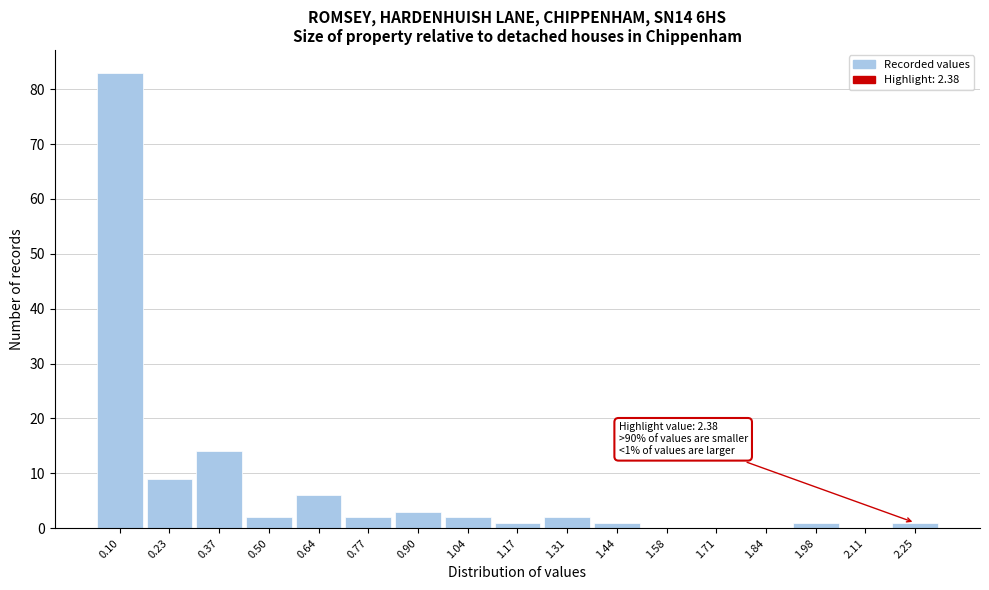

Reading left to right, what are all the values shown in this chart?

0.10=83	0.23=9	0.37=14	0.50=2	0.64=6	0.77=2	0.90=3	1.04=2	1.17=1	1.31=2	1.44=1	1.58=0	1.71=0	1.84=0	1.98=1	2.11=0	2.25=1